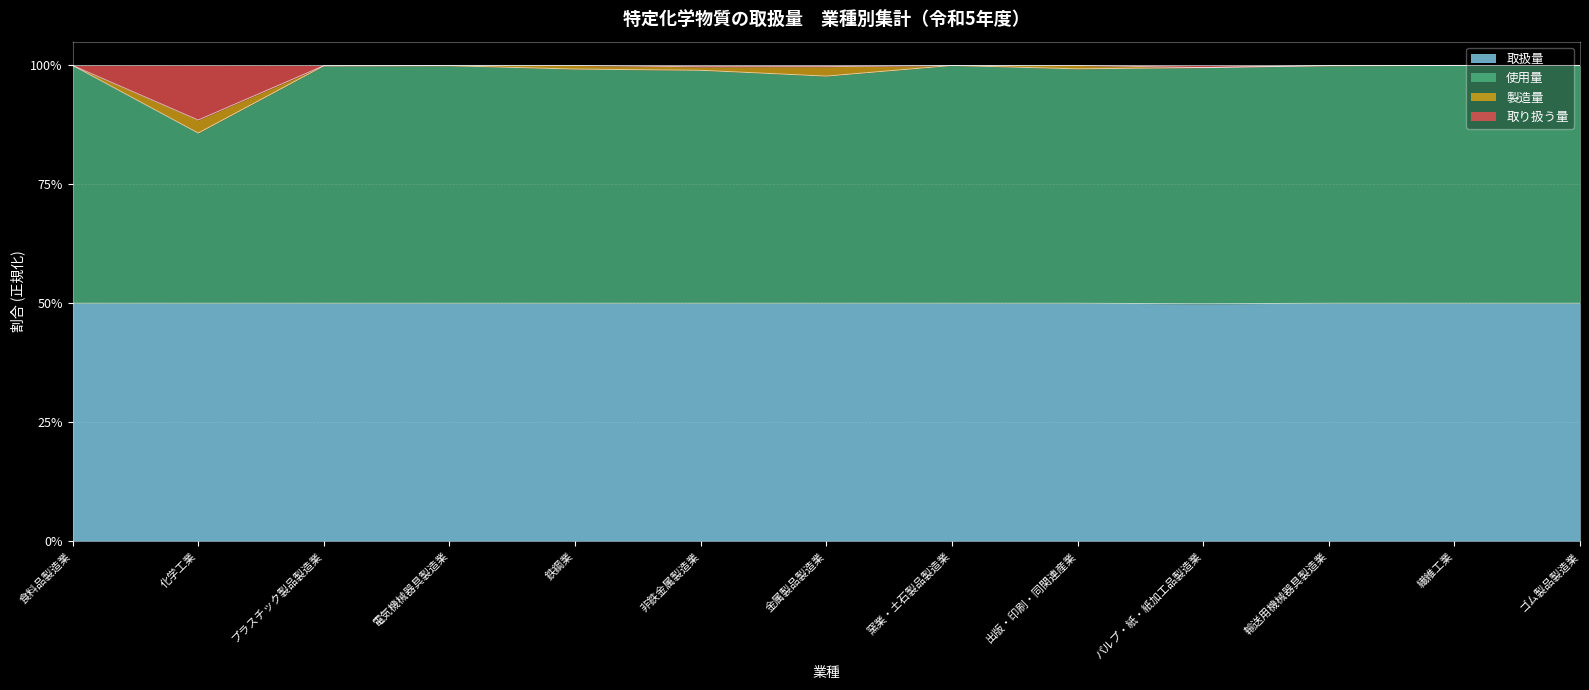

Which category has the lowest value across all series?

化学工業